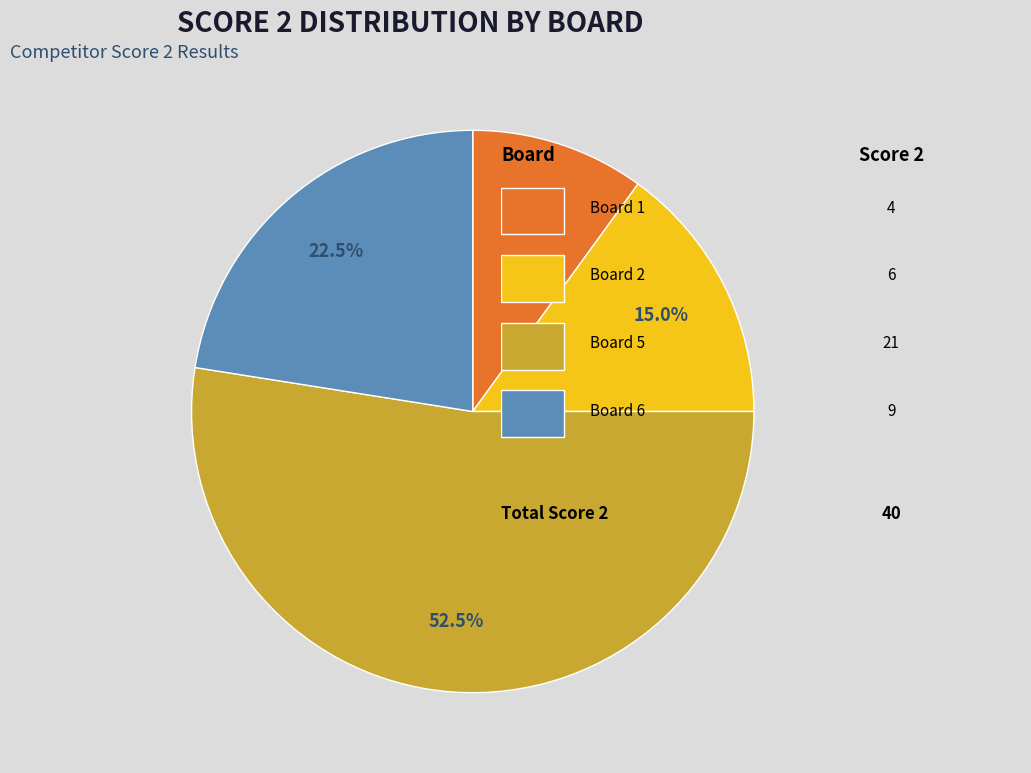

Is there a majority slice in this chart?

Yes